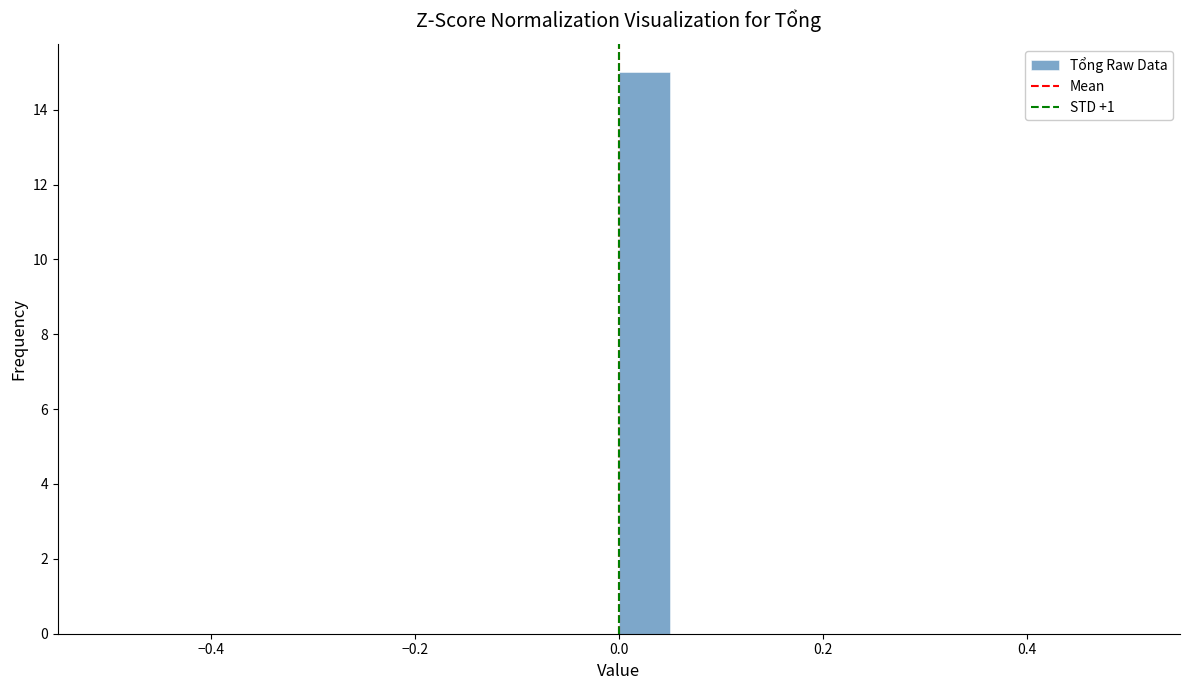

Read against the x-axis, roughly where is the centre of the tallest bar?

0.02